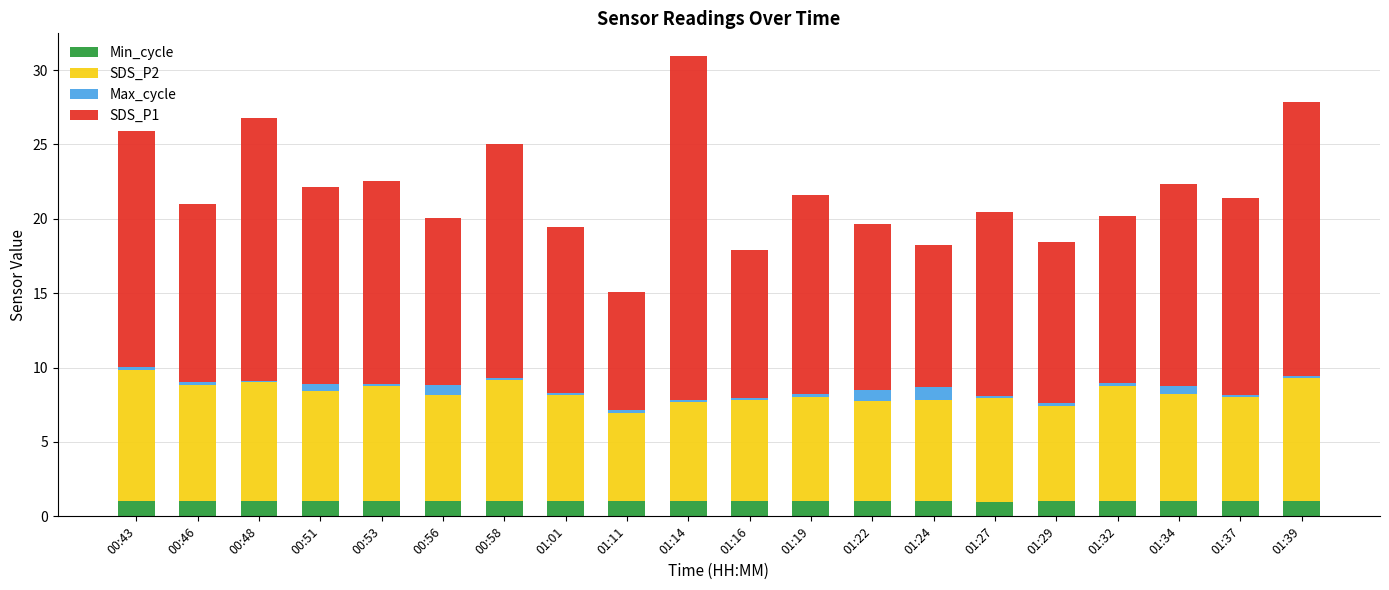

What are all the series names shown in the legend?

Min_cycle, SDS_P2, Max_cycle, SDS_P1